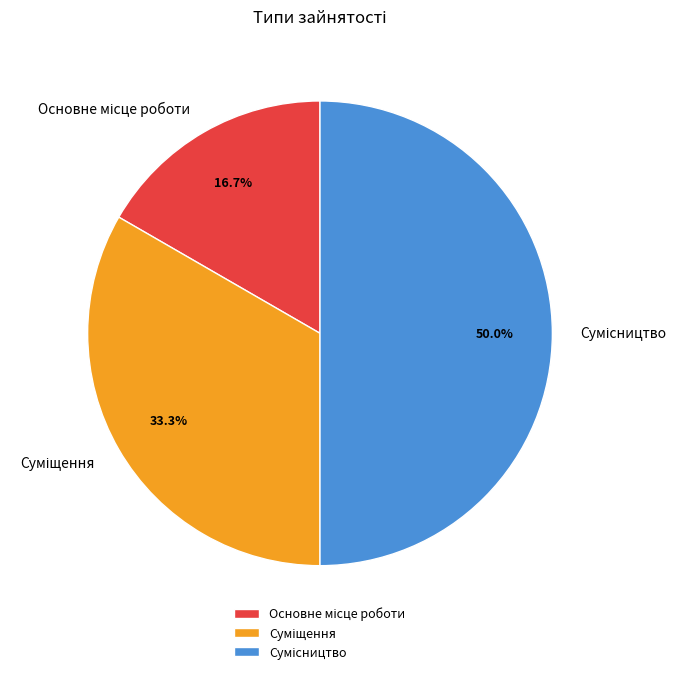

What is the ratio of the value at Суміщення to the value at Основне місце роботи?

2.0